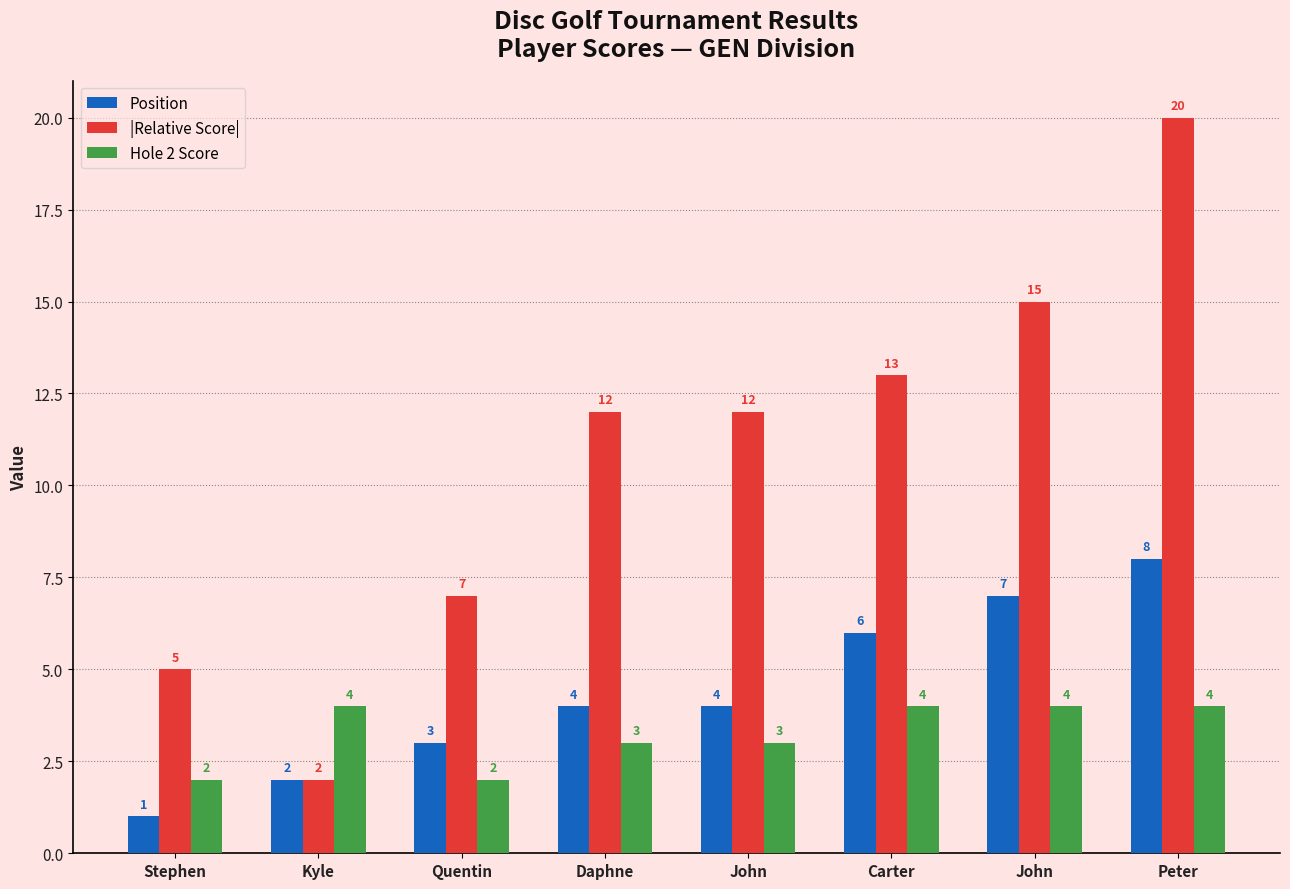

Which series has the widest spread of values?

|Relative Score|